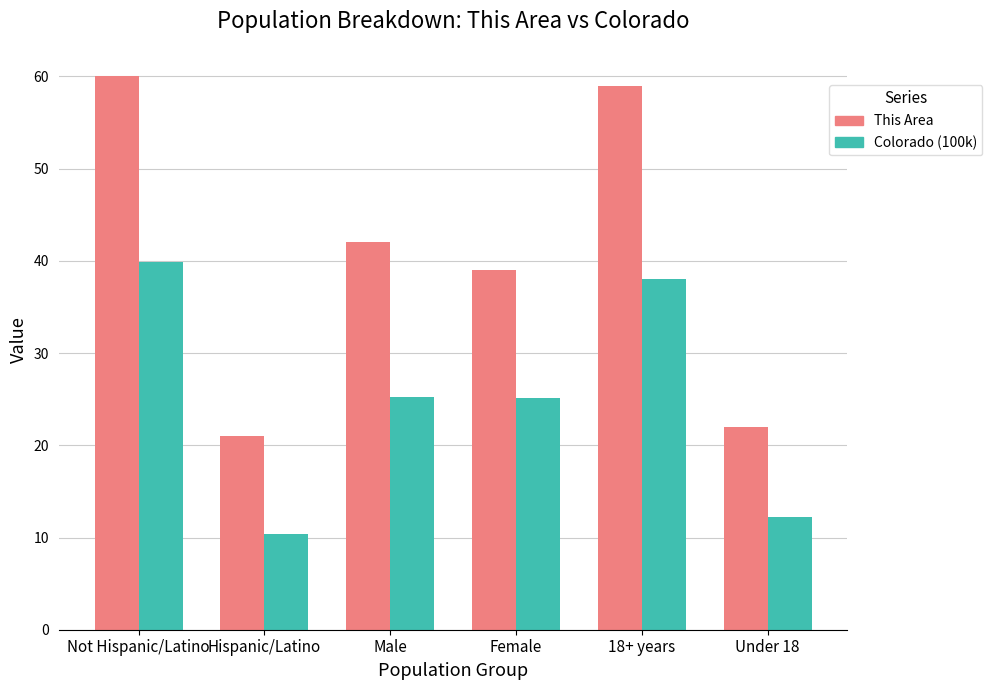

What value does the Colorado (100k) series have at Female?

25.1